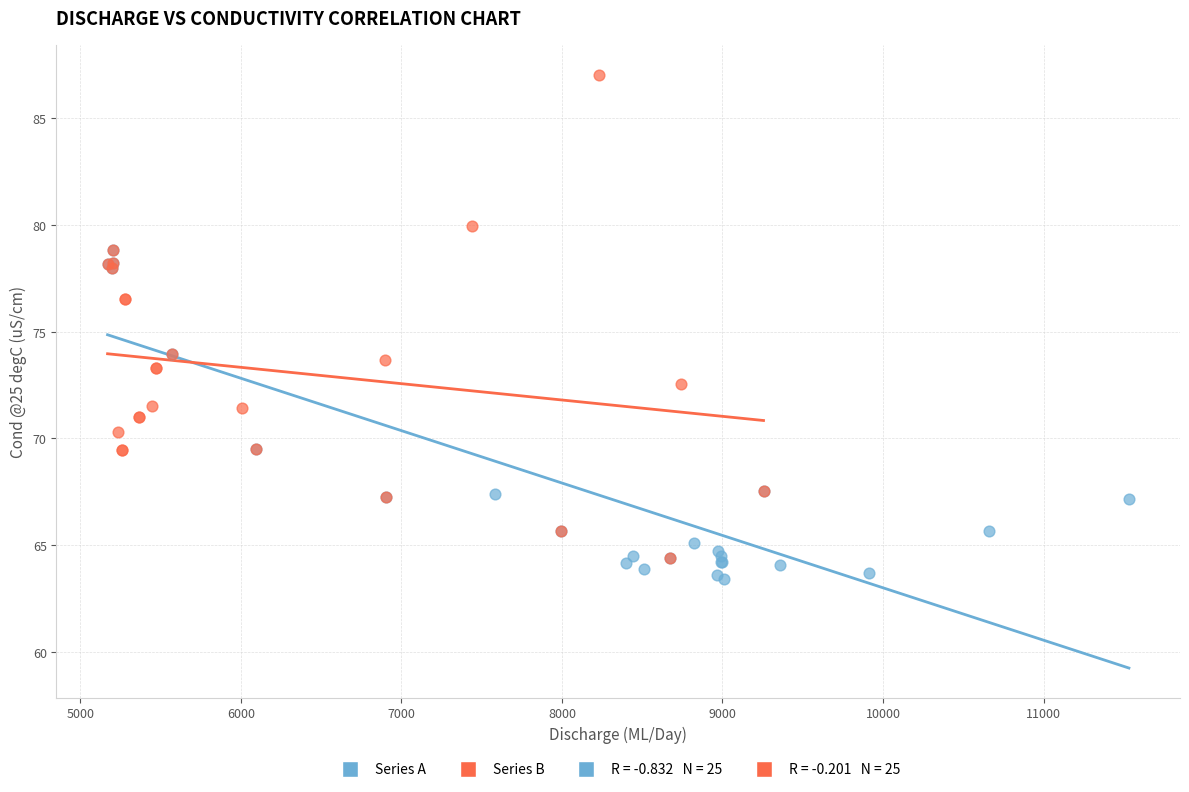

Which series has the largest Y range (max minus min)?

Series B